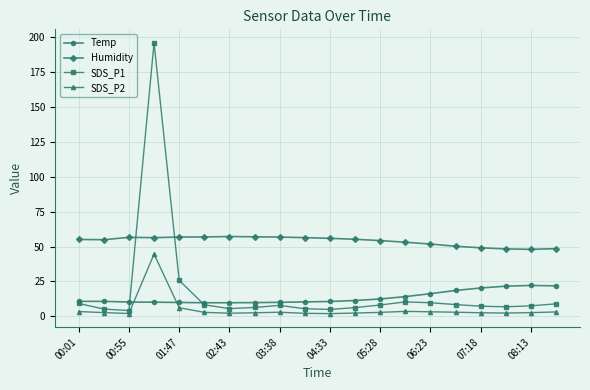

What are all the series names shown in the legend?

Temp, Humidity, SDS_P1, SDS_P2